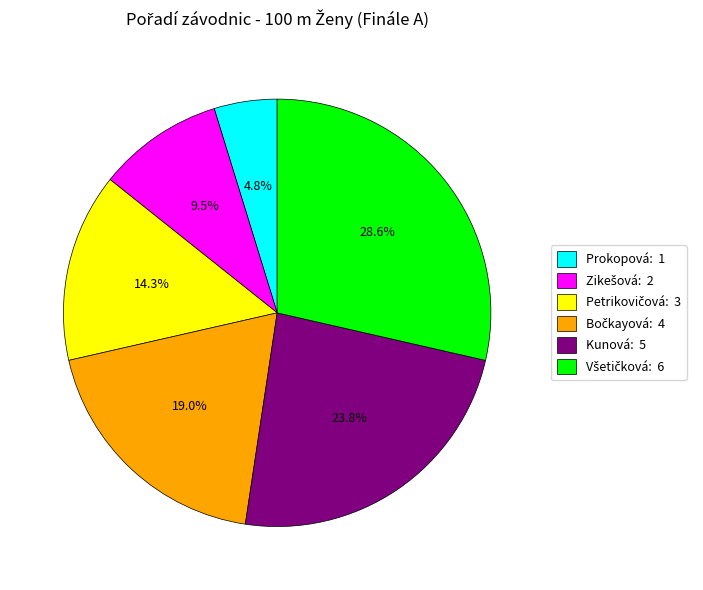

How many segments does this pie chart have?

6